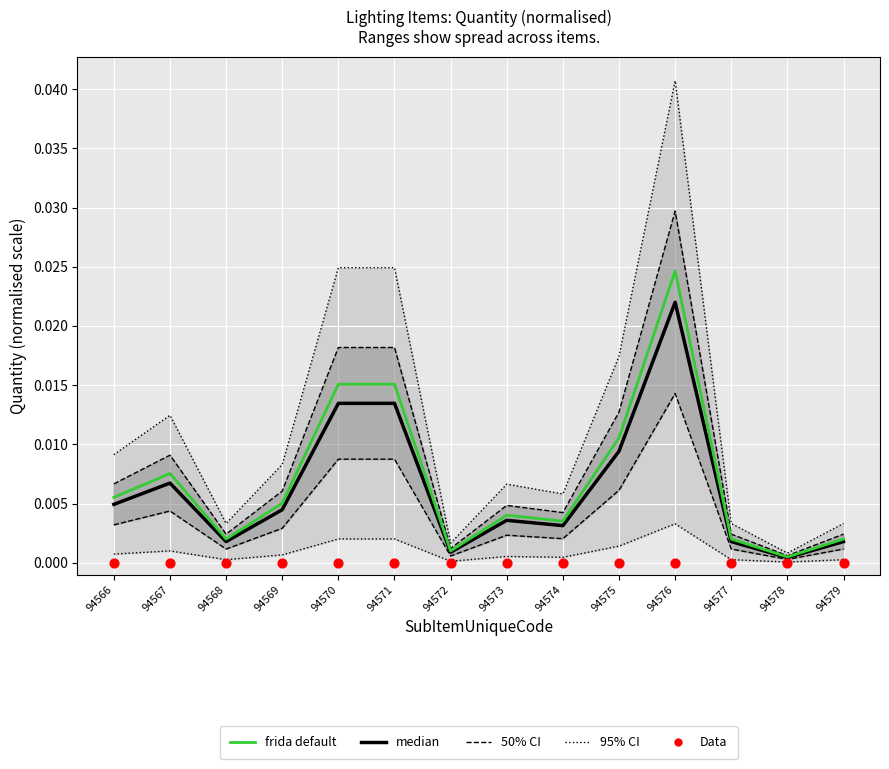

At which category is the sum across all series the highest?

94576